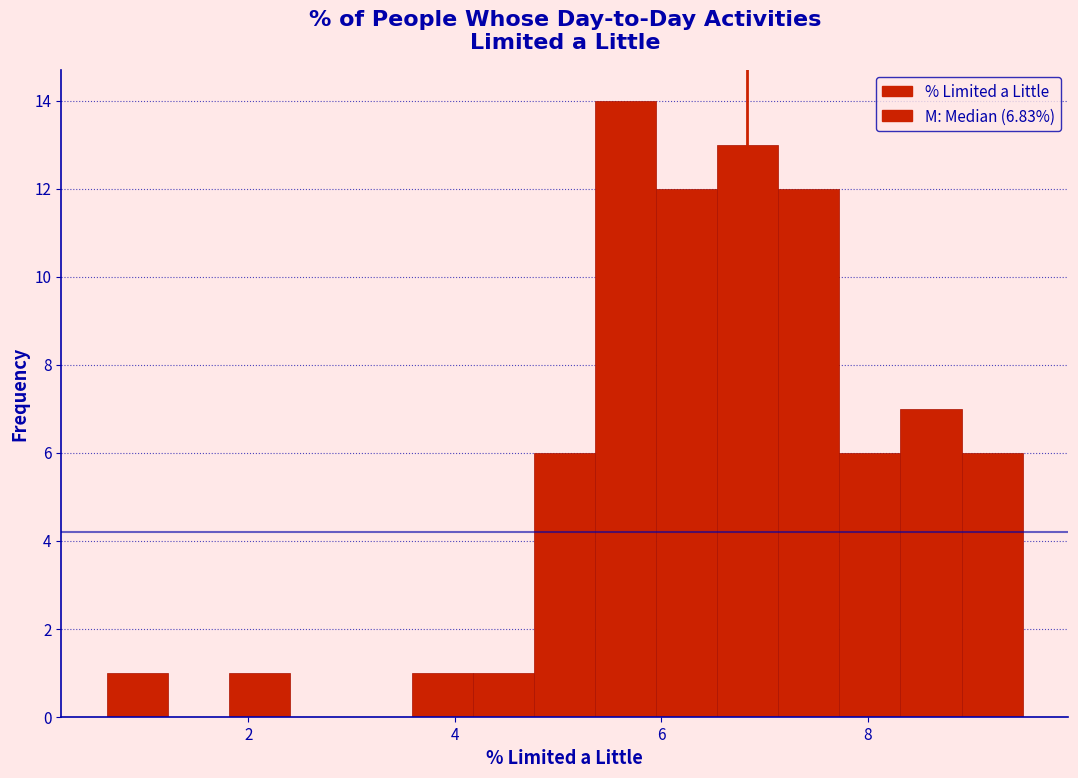

Around what value on the x-axis is the tallest bar? Give the approximate position of its centre, as read against the axis.

5.6